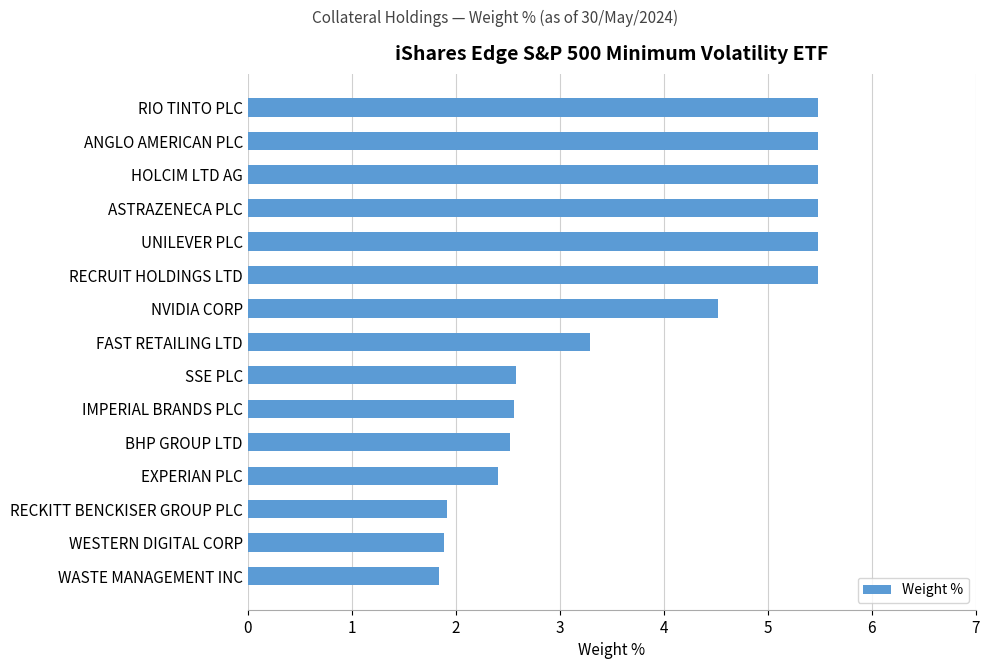

What is the label of the 4th bar from the bottom?

EXPERIAN PLC